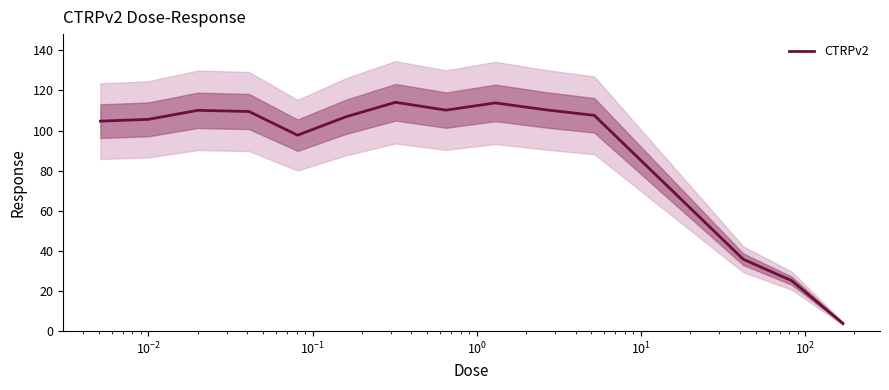

How many data points are above 107?

7